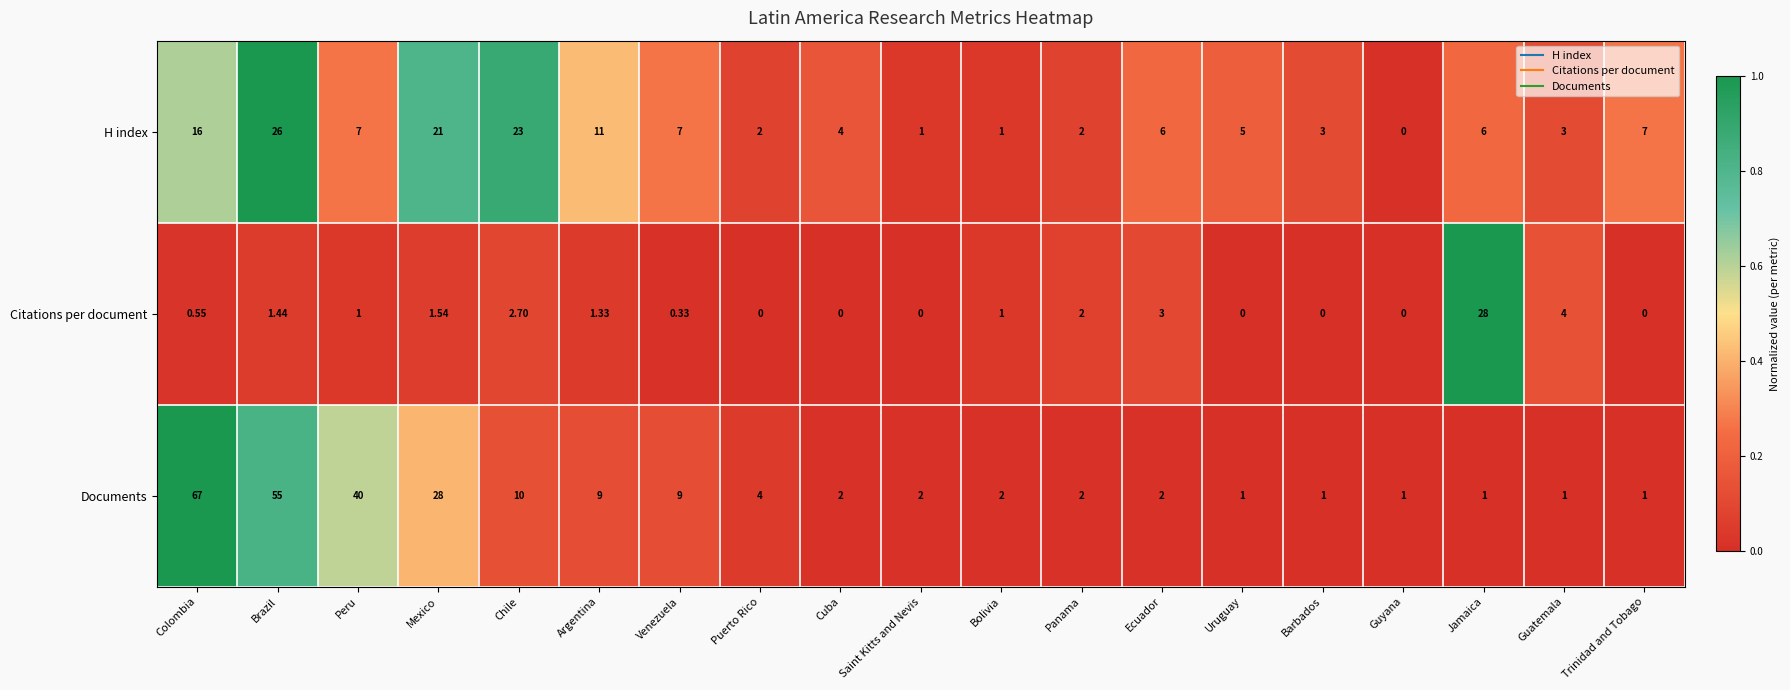

How many categories are shown in the chart?

19